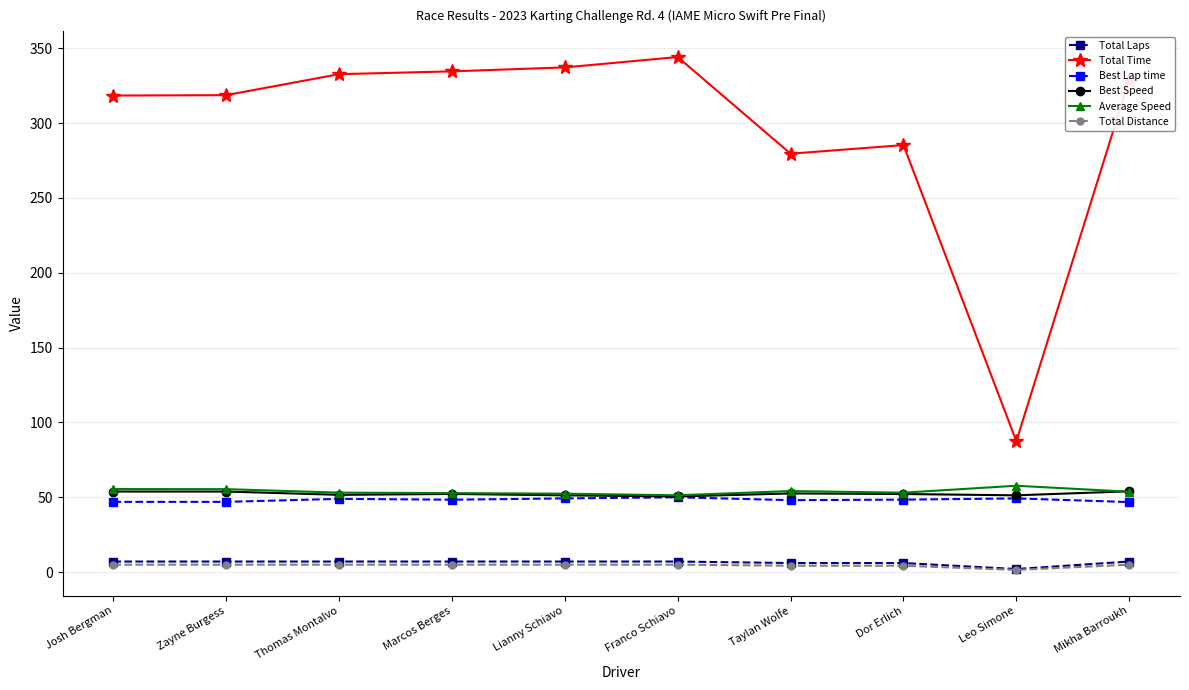

What is the minimum value for Average Speed?

51.3